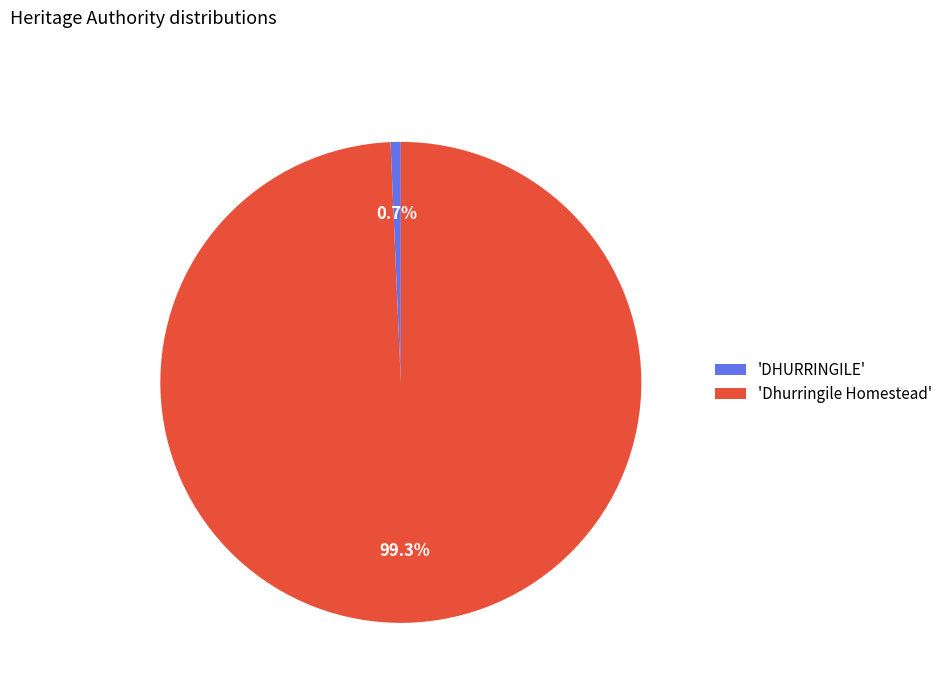

Approximately how many times larger is the value at 'Dhurringile Homestead' compared to 'DHURRINGILE'?

145.1